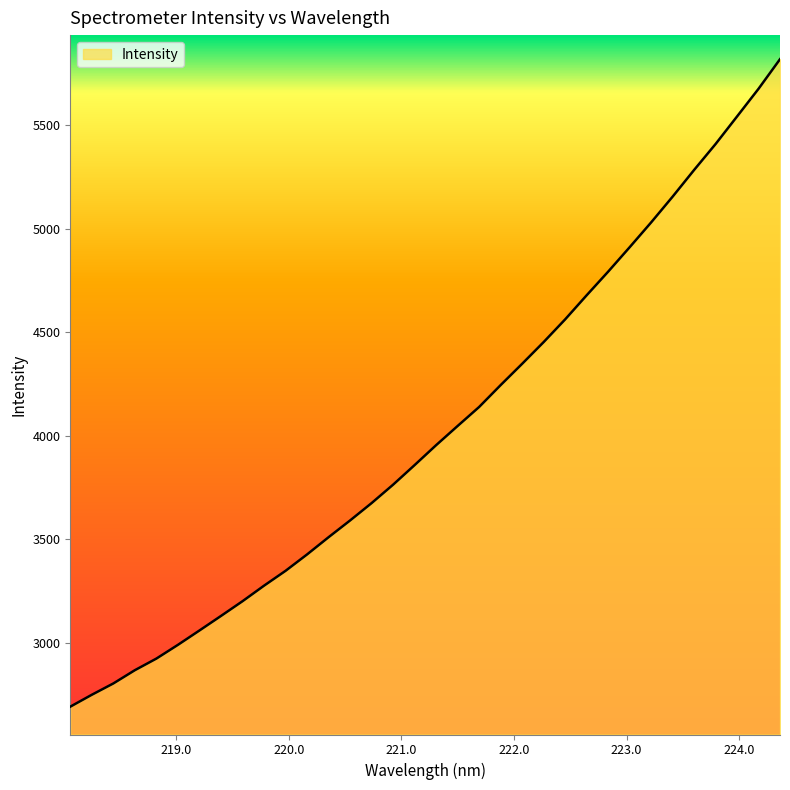

Count the number of values greater than 3954.

17